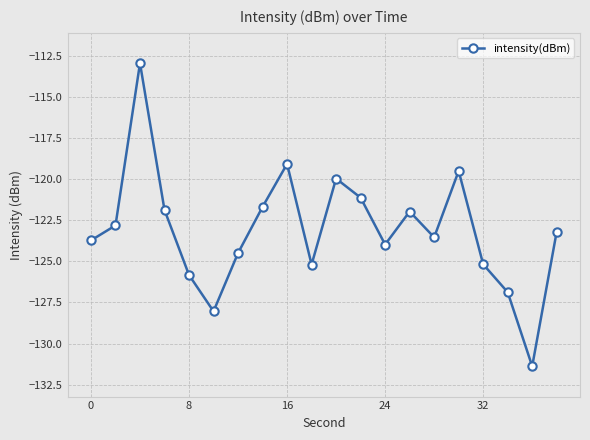

What is the greatest value displayed?

-112.9